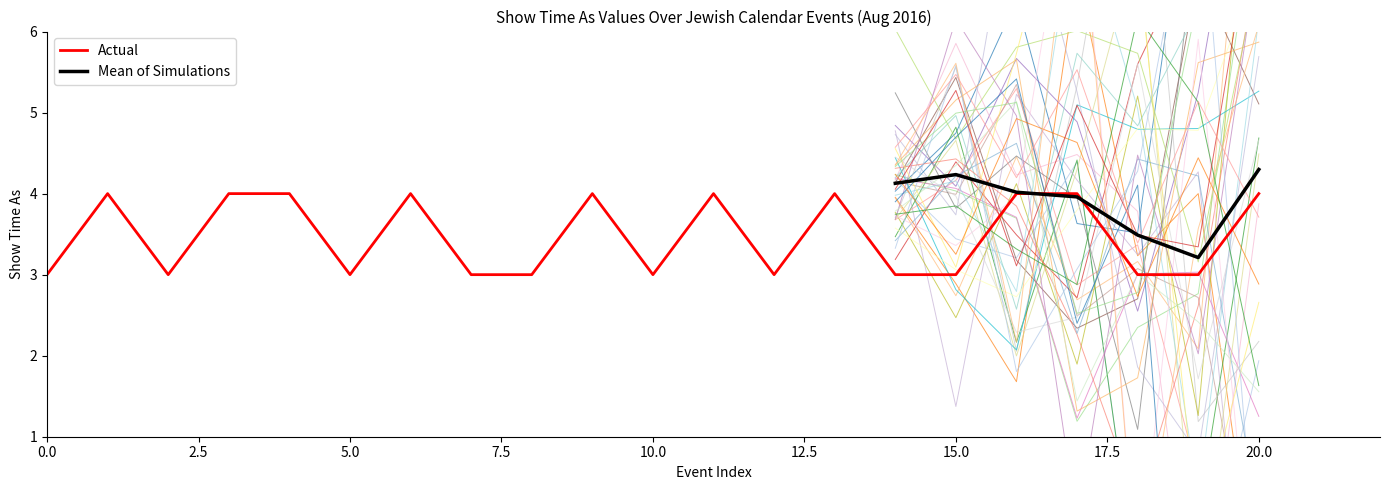

What is the average value?

3